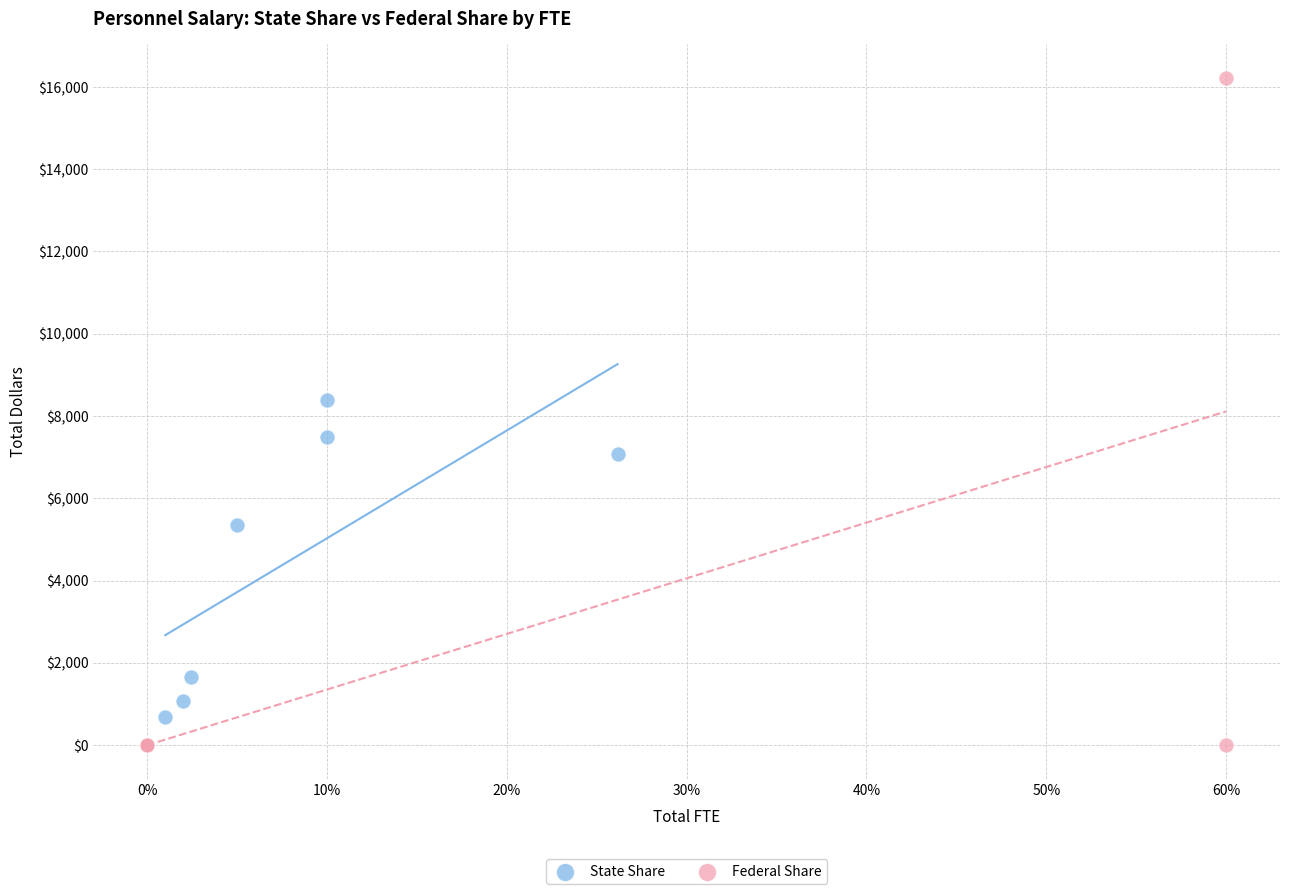

What are all the series names shown in the legend?

State Share, Federal Share